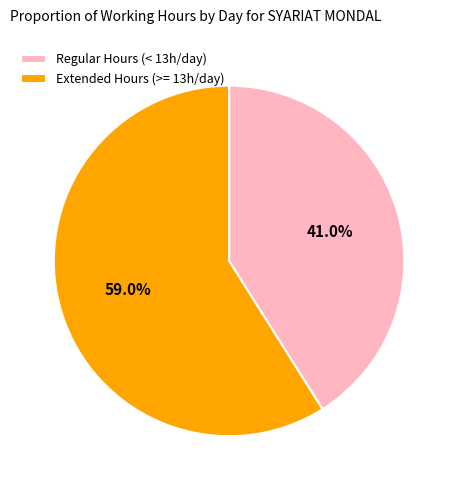

Count the number of slices in the pie.

2